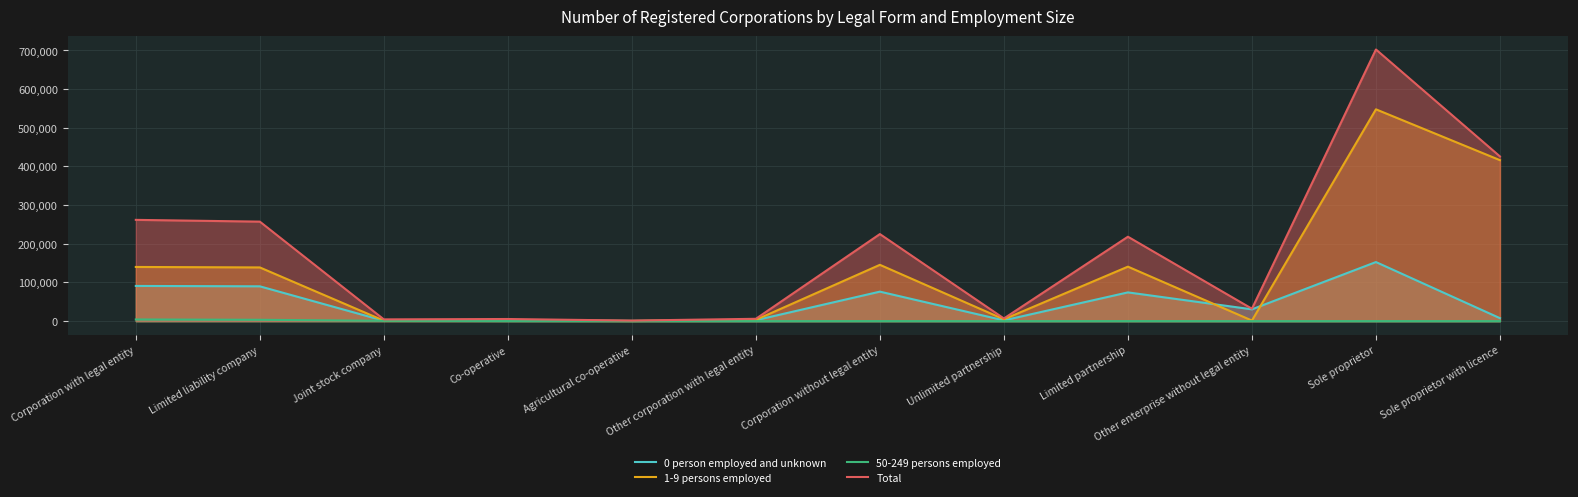

Reading left to right, list all the values displayed in this chart.

0 person employed and unknown: 91016	90018	967	2607	574	2422	76260	1942	74318	30508	152780	7625
1-9 persons employed: 140105	138888	1203	1685	434	3321	145635	4750	140885	1486	547822	416338
50-249 persons employed: 4309	3456	850	220	77	2	92	4	88	10	36	36
Total: 261907	257347	4493	5488	1372	6032	225175	6868	218307	32065	702595	425950